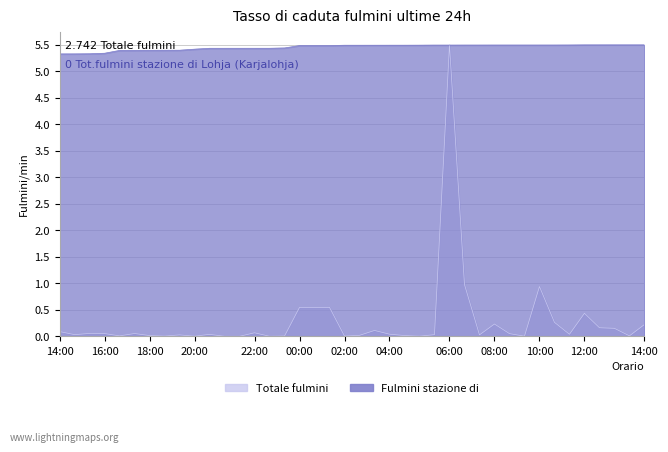

What is the total value across all series at 2021-01-01?

5.4